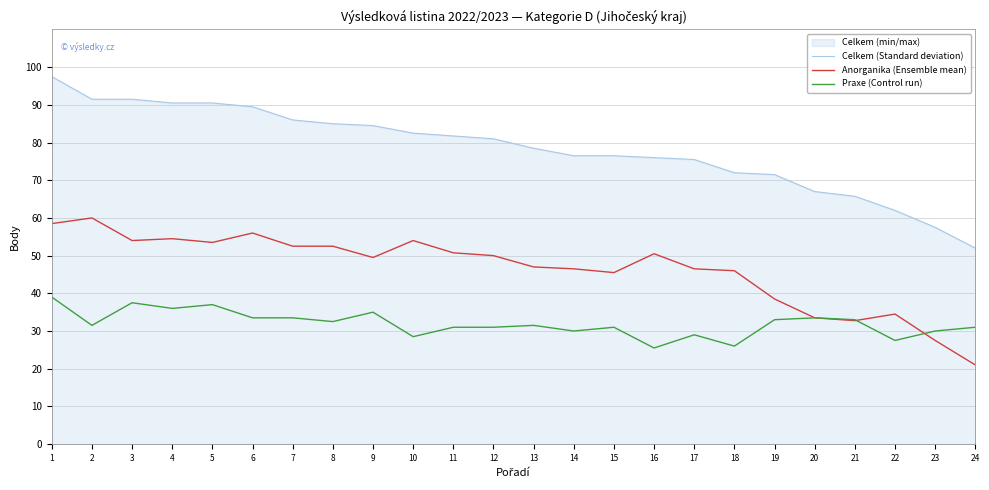

Which category has the lowest value across all series?

24